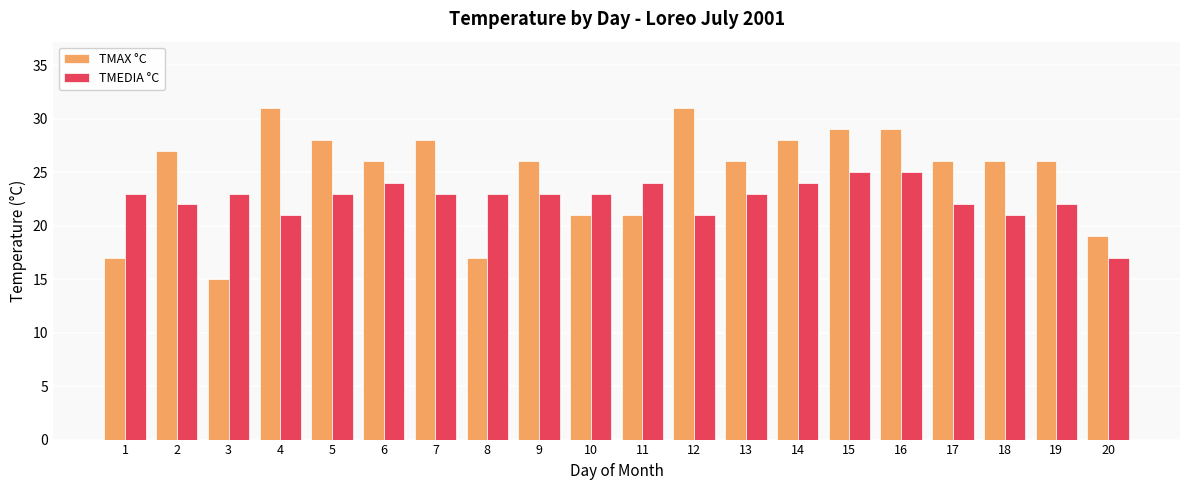

Between 6 and 16, which series saw the biggest shift?

TMAX °C